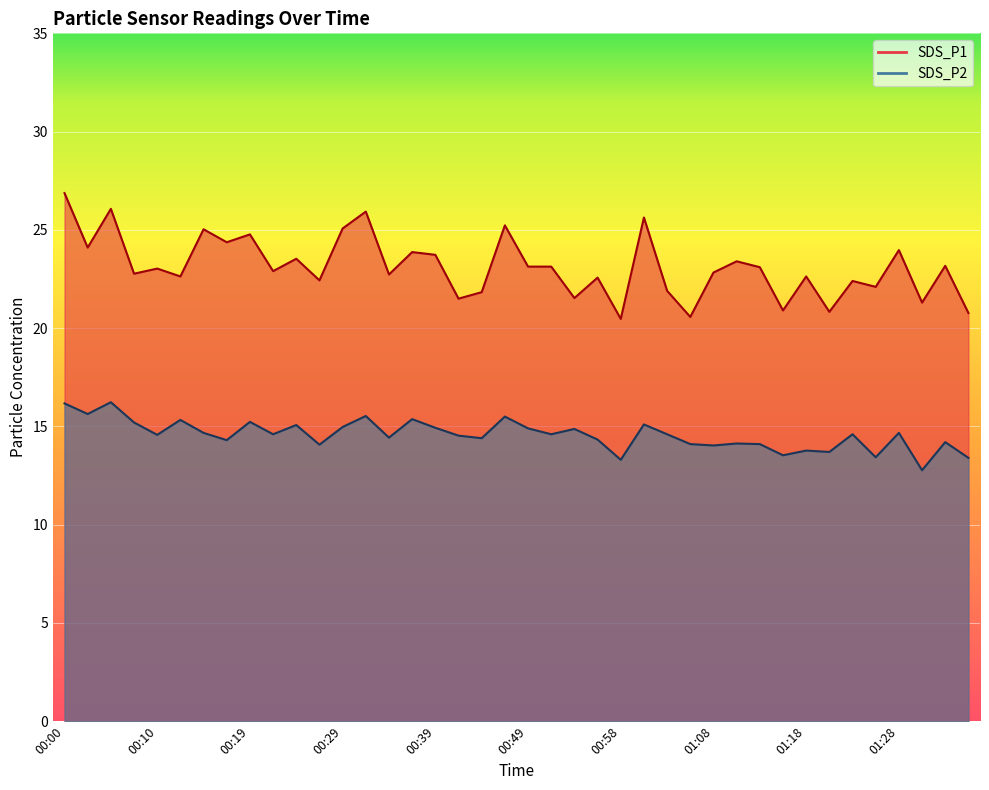

True or false: SDS_P1 and SDS_P2 intersect in this chart.

False